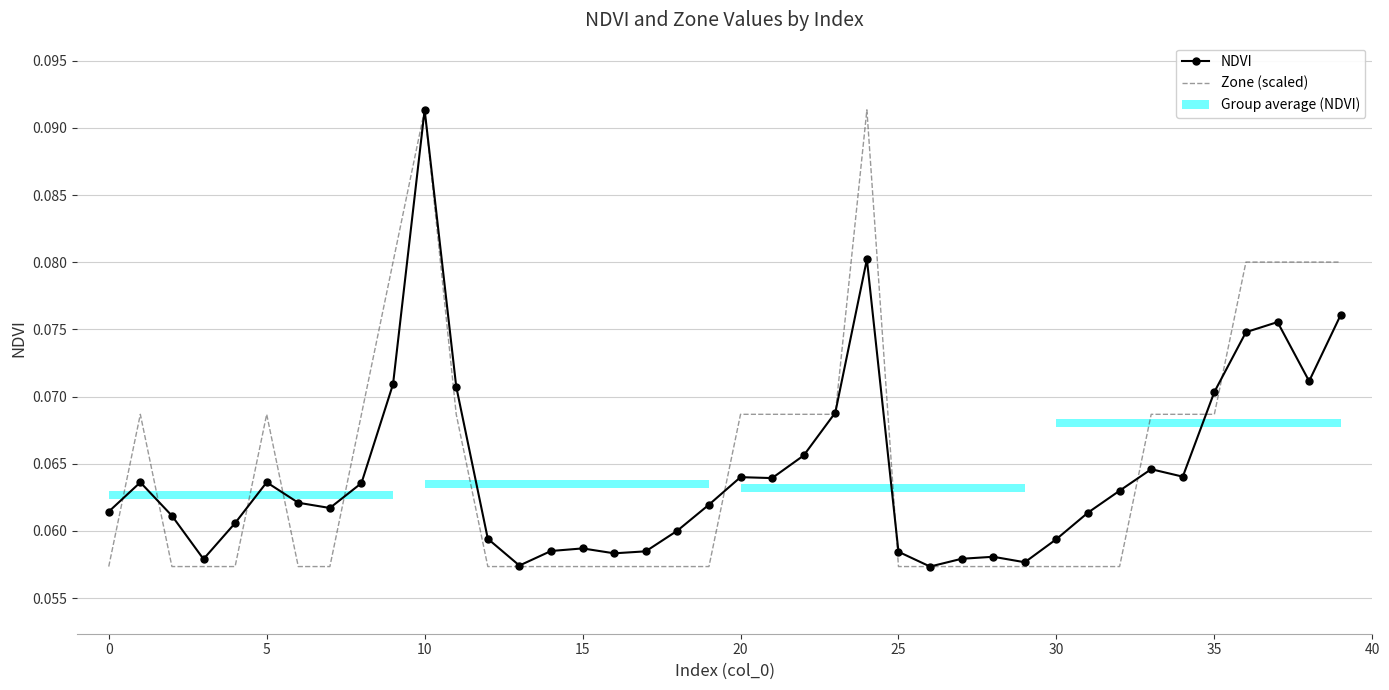

At which category is the sum across all series the highest?

10